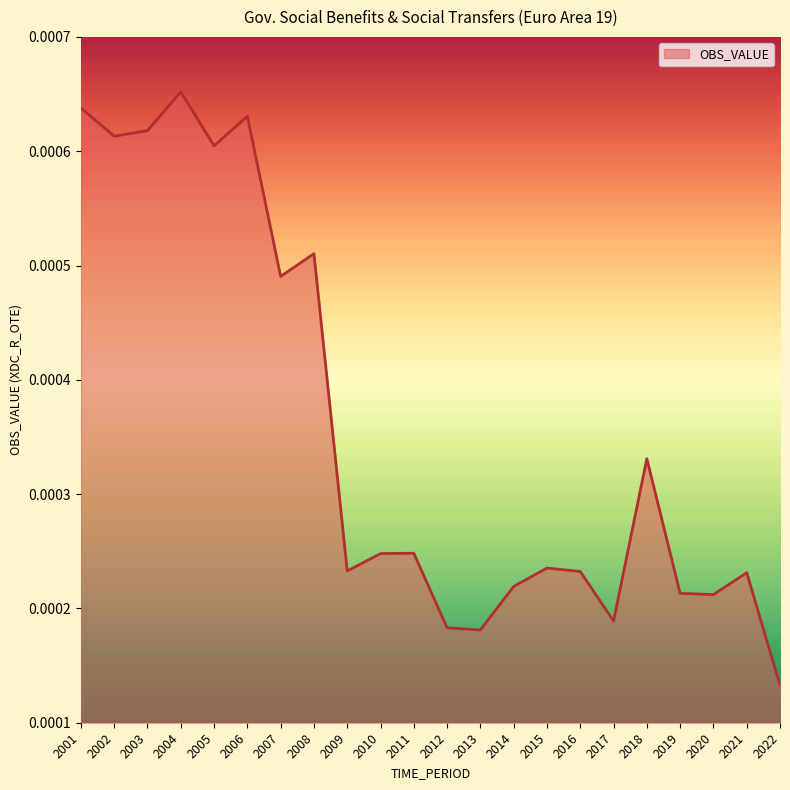

Which label corresponds to the largest value in the chart?

2004